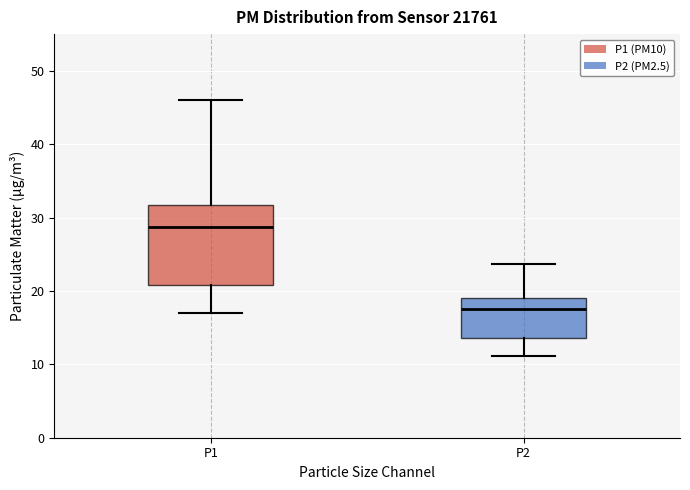

Where is the upper edge of the box for P1 on the y-axis? The values are not printed on the chart, so give them approximately, as read against the axis.

32